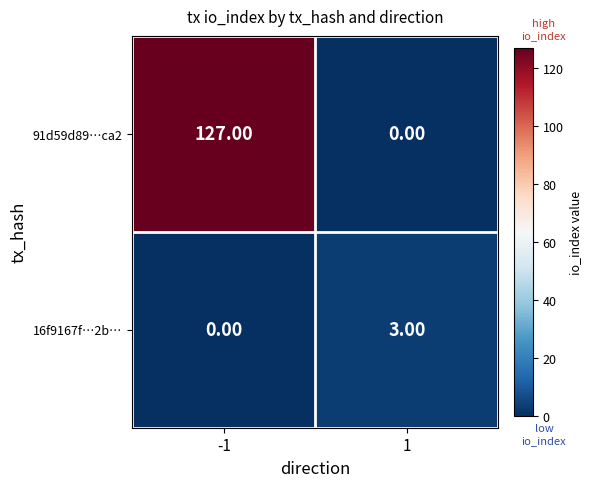

Which series changed the most between -1 and 1?

91d59d89…ca2